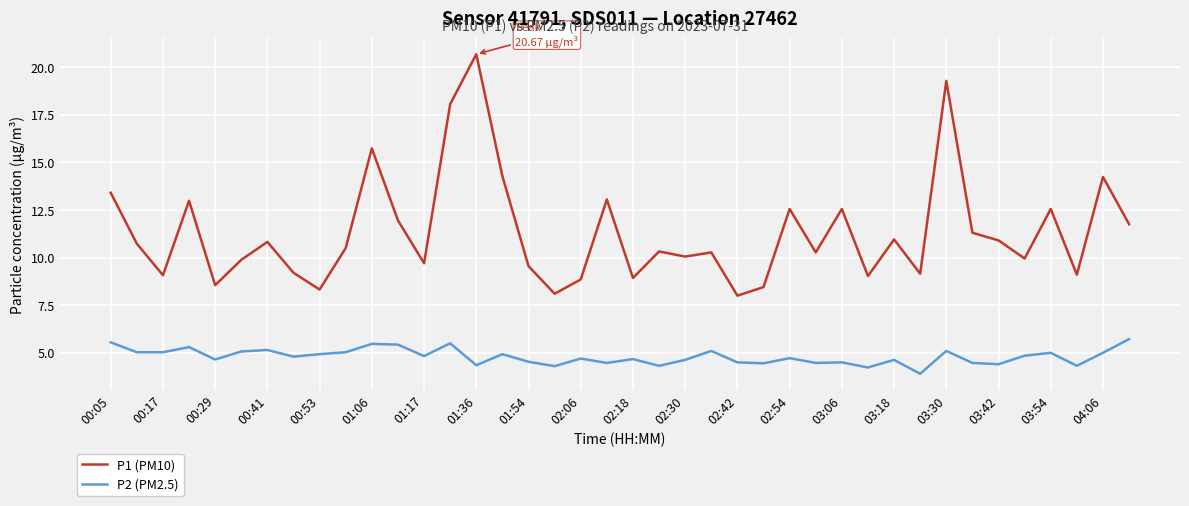

True or false: P2 (PM2.5) and P1 (PM10) cross at least once.

False